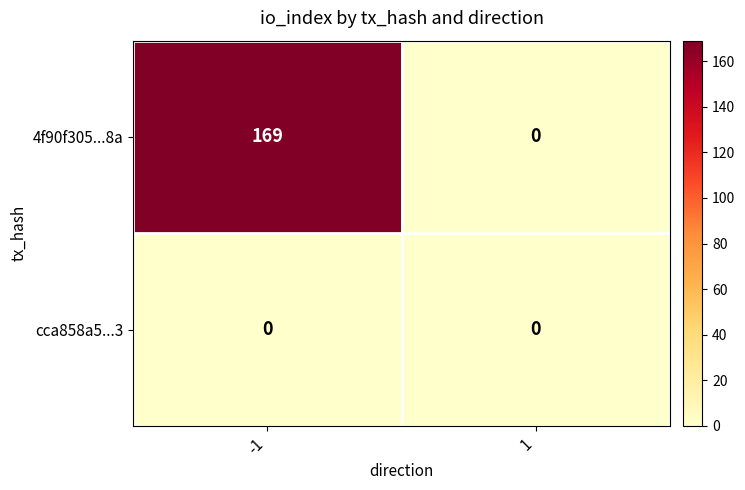

Reading left to right, list all the values displayed in this chart.

4f90f305...8a: -1=169	1=0
cca858a5...3: -1=0	1=0